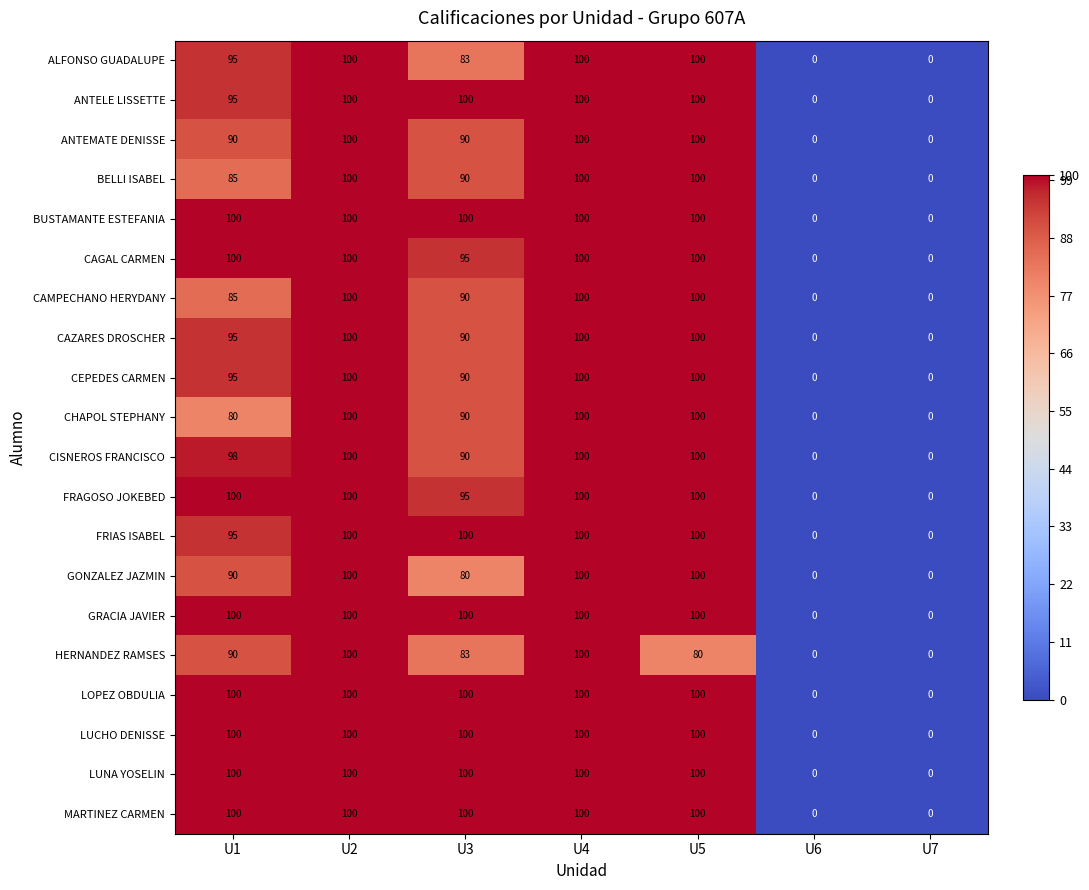

Is the value of BELLI ISABEL at U6 greater than the value of GONZALEZ JAZMIN at U3?

No